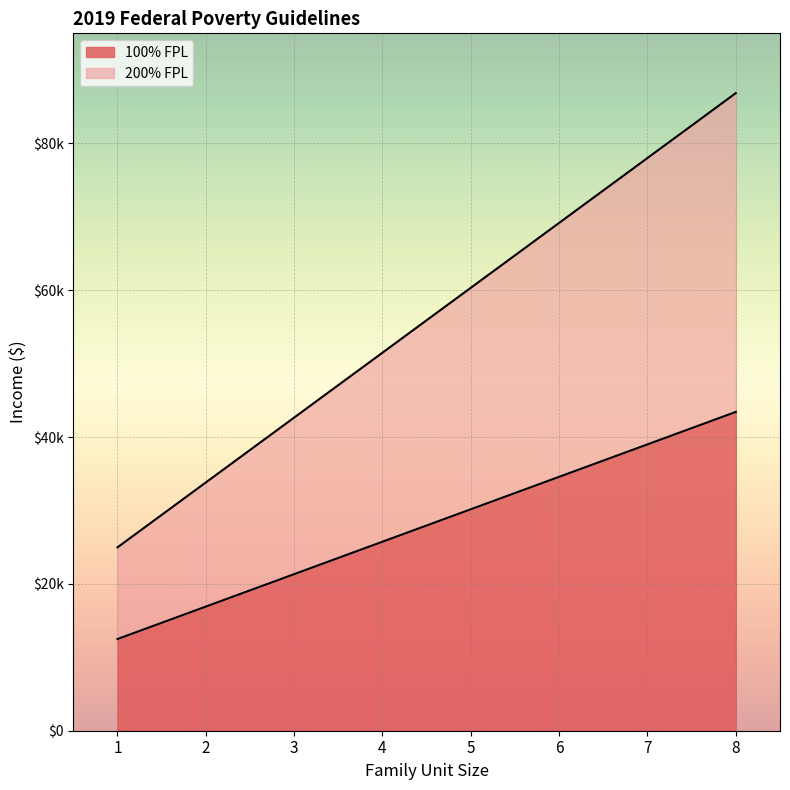

How many values in the 100% FPL series are below 30170?

4